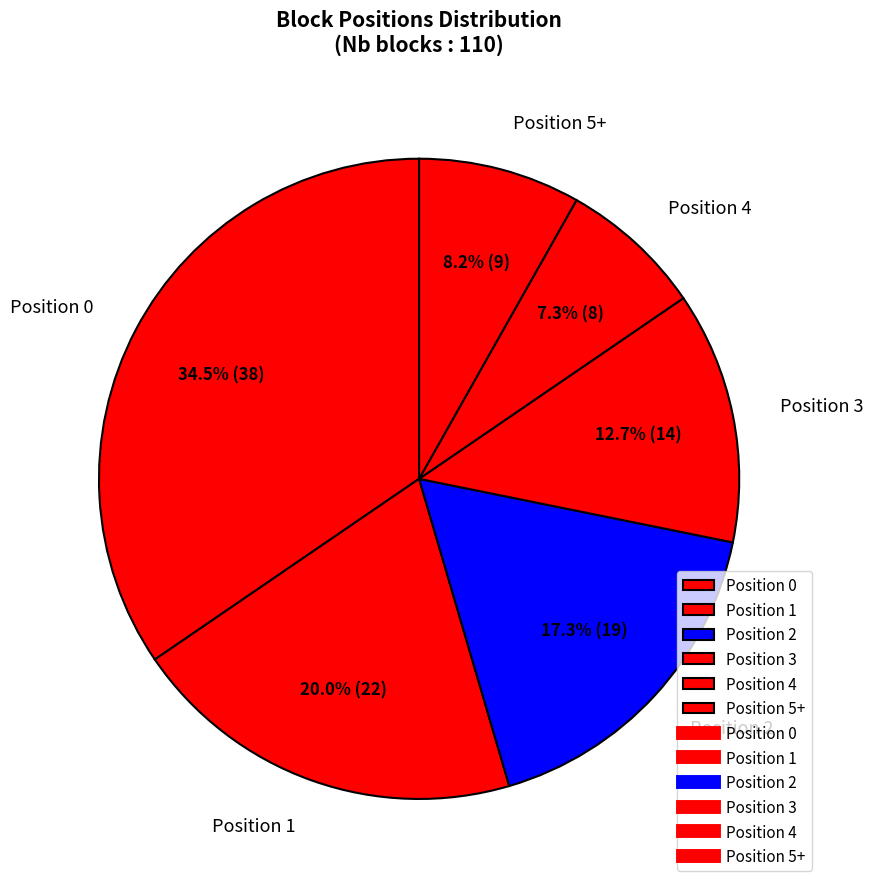

To the nearest percent, what is the average slice percentage?

17%